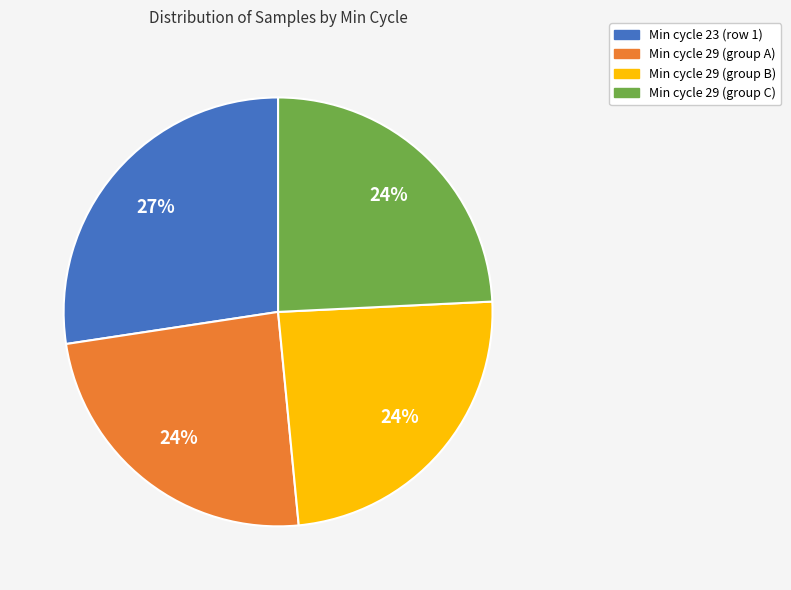

How many slices are in this pie chart?

4